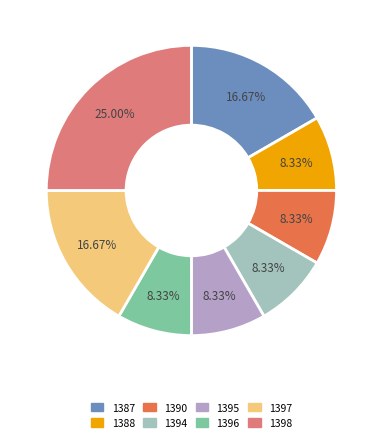

Do 1388 and 1396 together represent more than half of the pie?

No